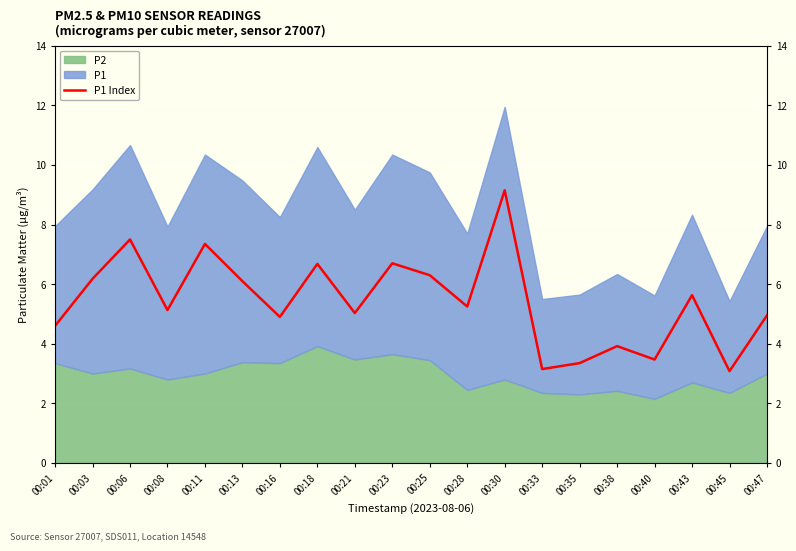

True or false: the data shows 1.4 at 00:21.

False